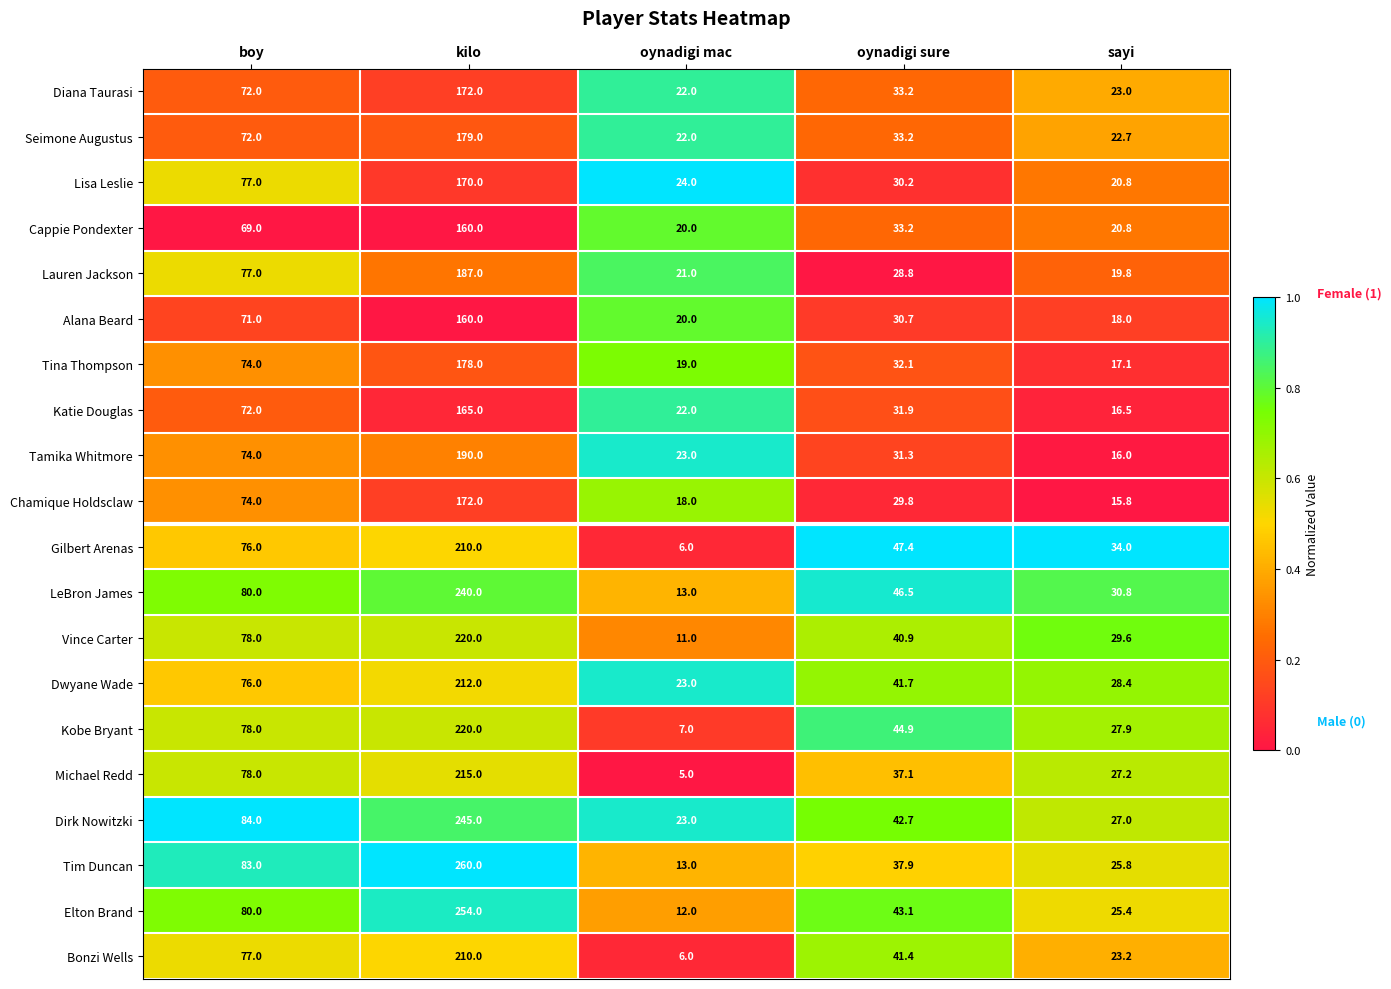

Which series has the widest spread of values?

Tim Duncan